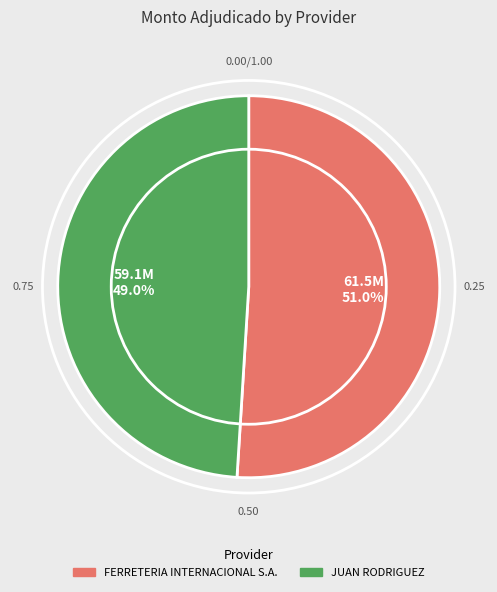

Between JUAN RODRIGUEZ and FERRETERIA INTERNACIONAL S.A., which is larger?

FERRETERIA INTERNACIONAL S.A.